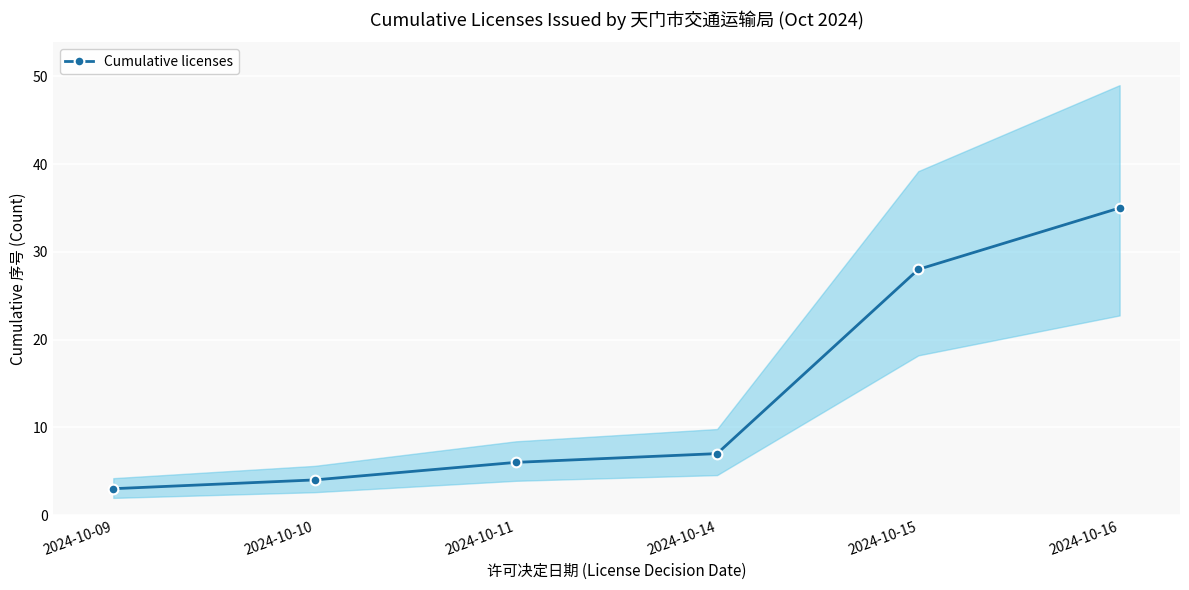

Reading left to right, transcribe all the data shown in this chart.

3	4	6	7	28	35